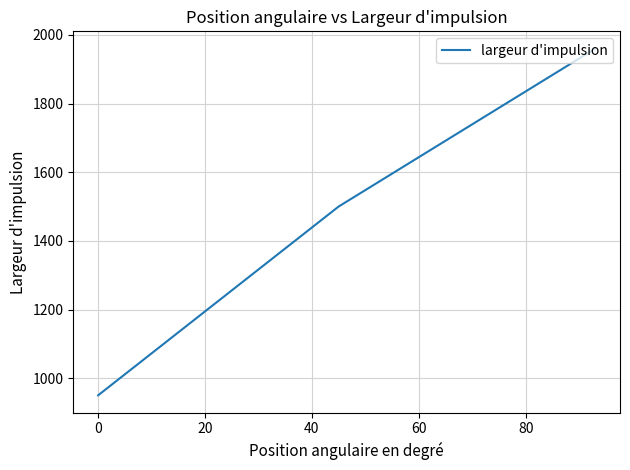

What is the sum of all values?

4410